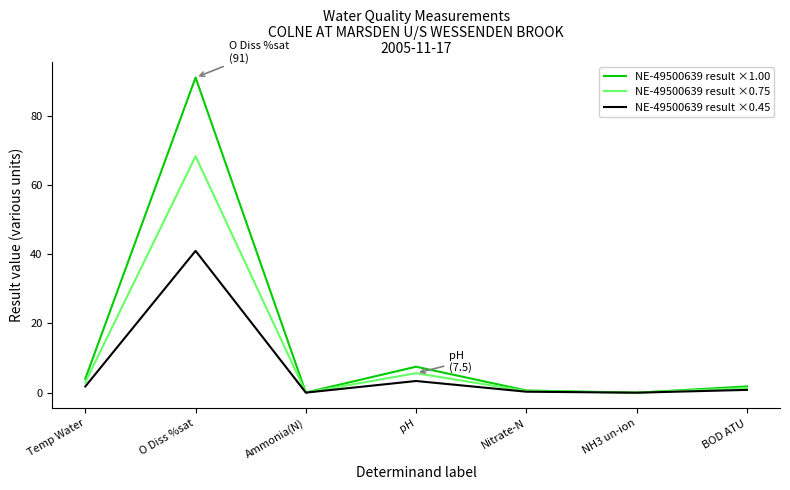

What are all the series names shown in the legend?

NE-49500639 result ×1.00, NE-49500639 result ×0.75, NE-49500639 result ×0.45